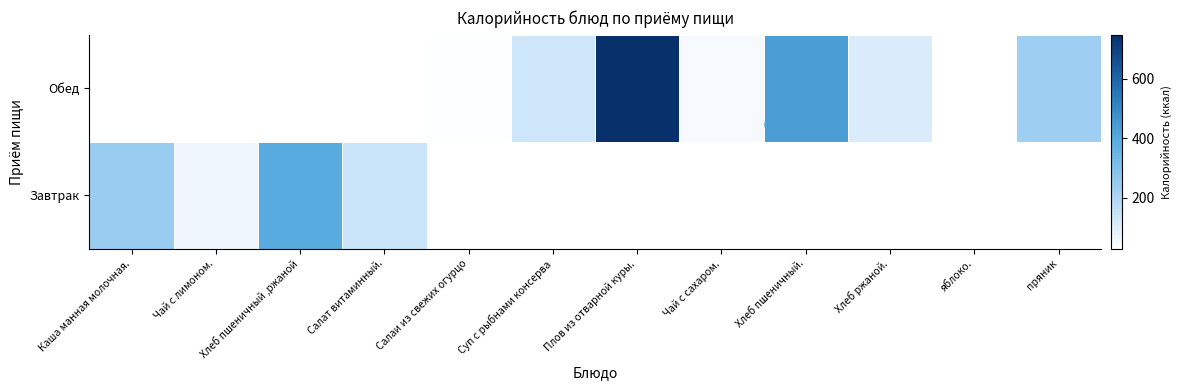

How many series are shown in this chart?

2